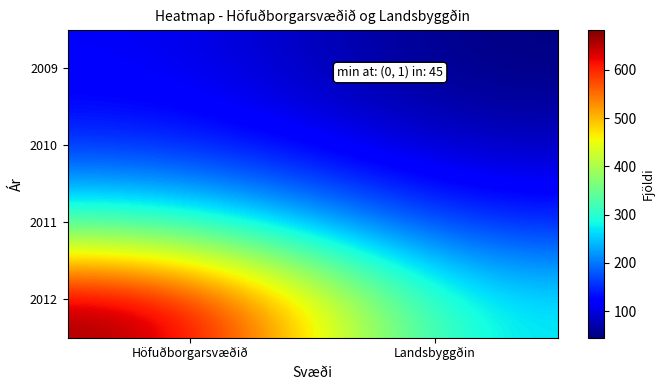

Reading left to right, what are all the values shown in this chart?

2009: Höfuðborgarsvæðið=116	Landsbyggðin=45
2010: Höfuðborgarsvæðið=150	Landsbyggðin=79
2011: Höfuðborgarsvæðið=317	Landsbyggðin=142
2012: Höfuðborgarsvæðið=683	Landsbyggðin=257